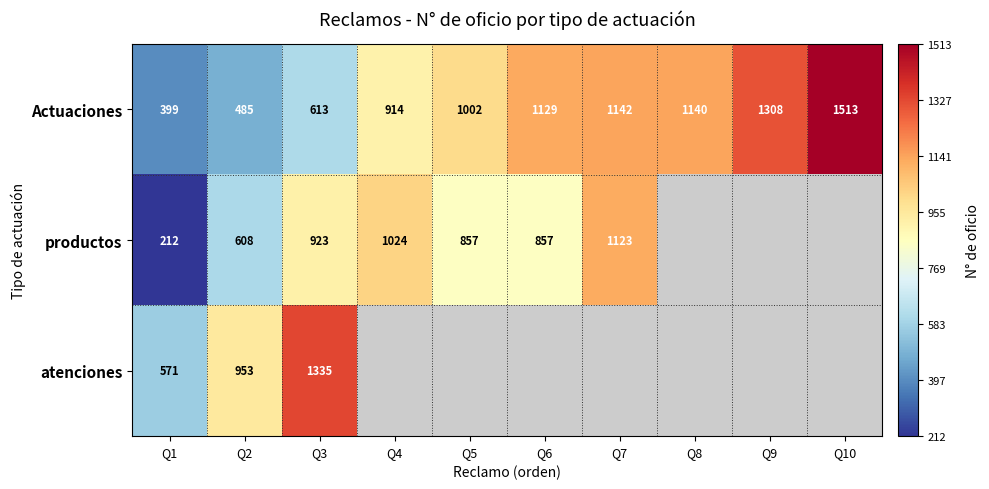

Which series changed the most between Q1 and Q3?

atenciones